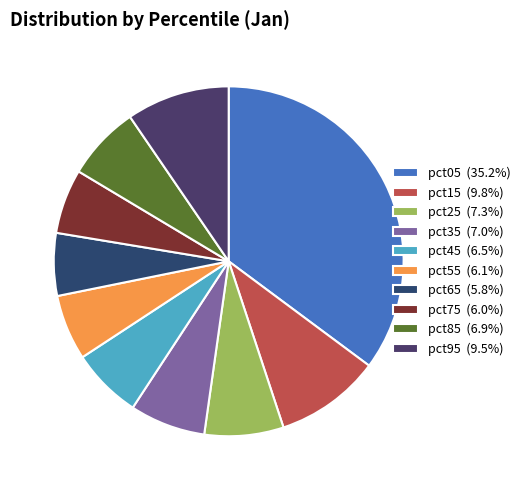

Which category has the smallest portion of the pie?

pct65